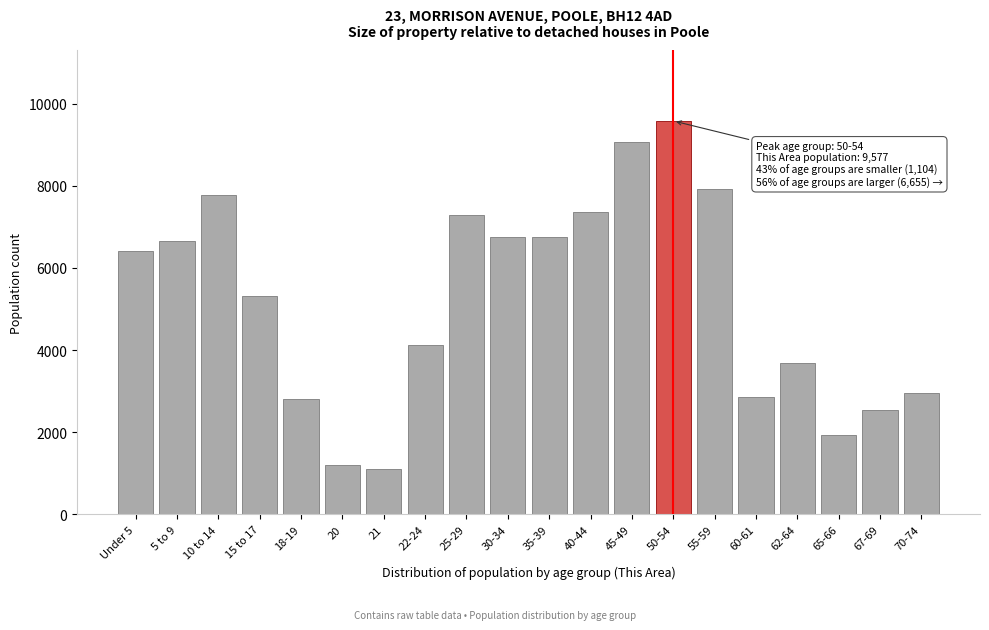

What is the value of the 19th bar from the left?

2545